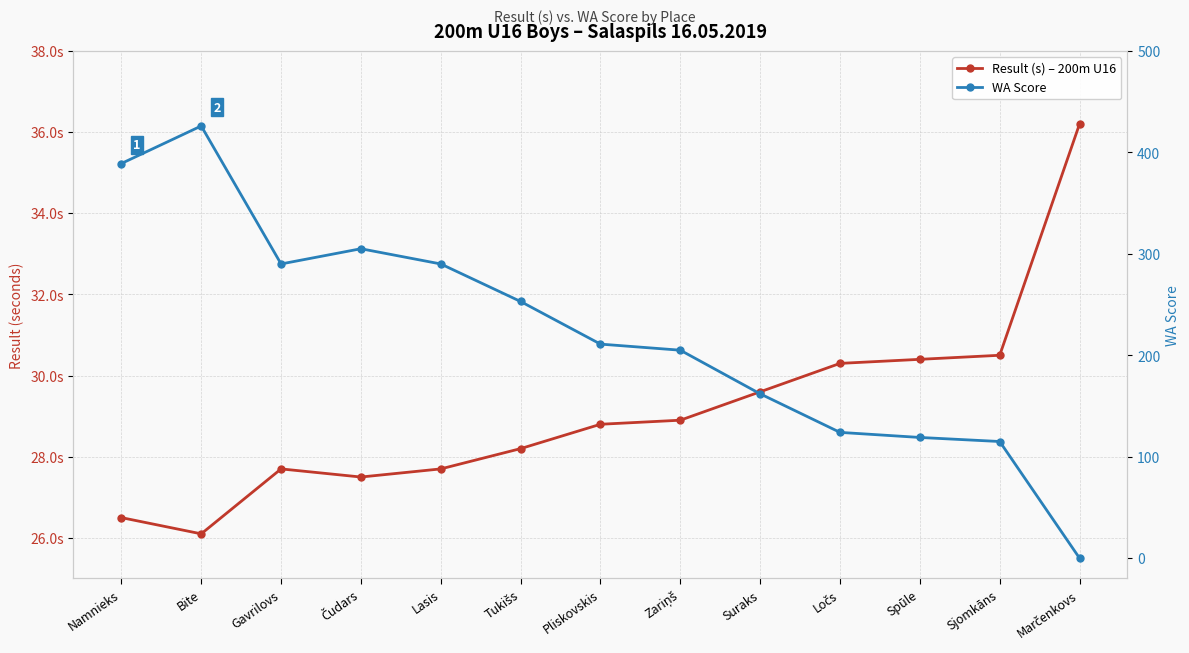

What position from the right is Spūle?

3